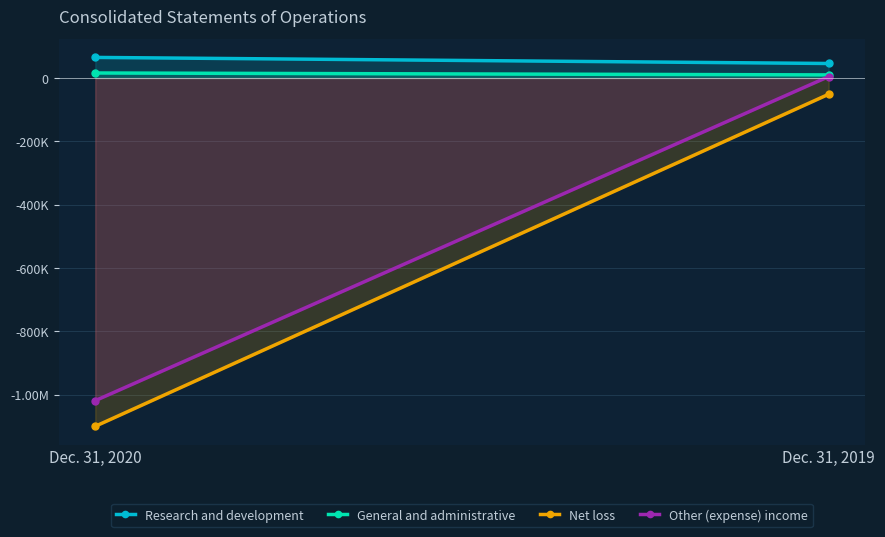

What is the value of the Research and development point at the 1st from the left?

65103